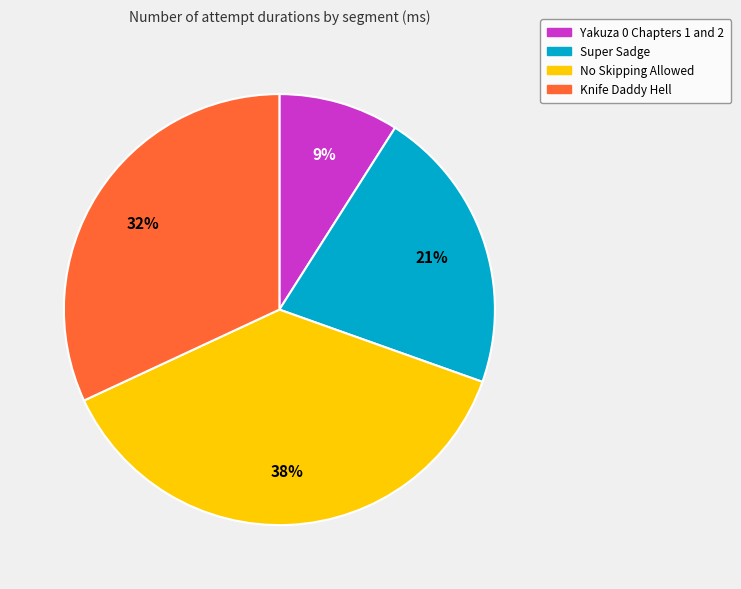

To the nearest percent, what is the difference between the Super Sadge and Yakuza 0 Chapters 1 and 2 slice percentages?

12%